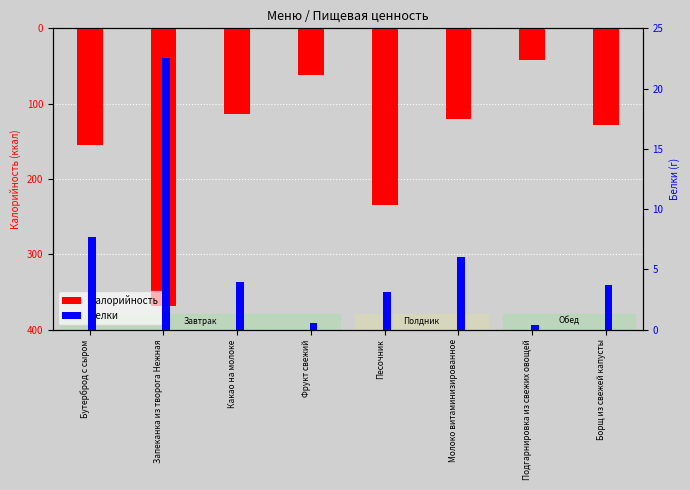

Which category has the lowest value in the Белки series?

Подгарнировка из свежих овощей